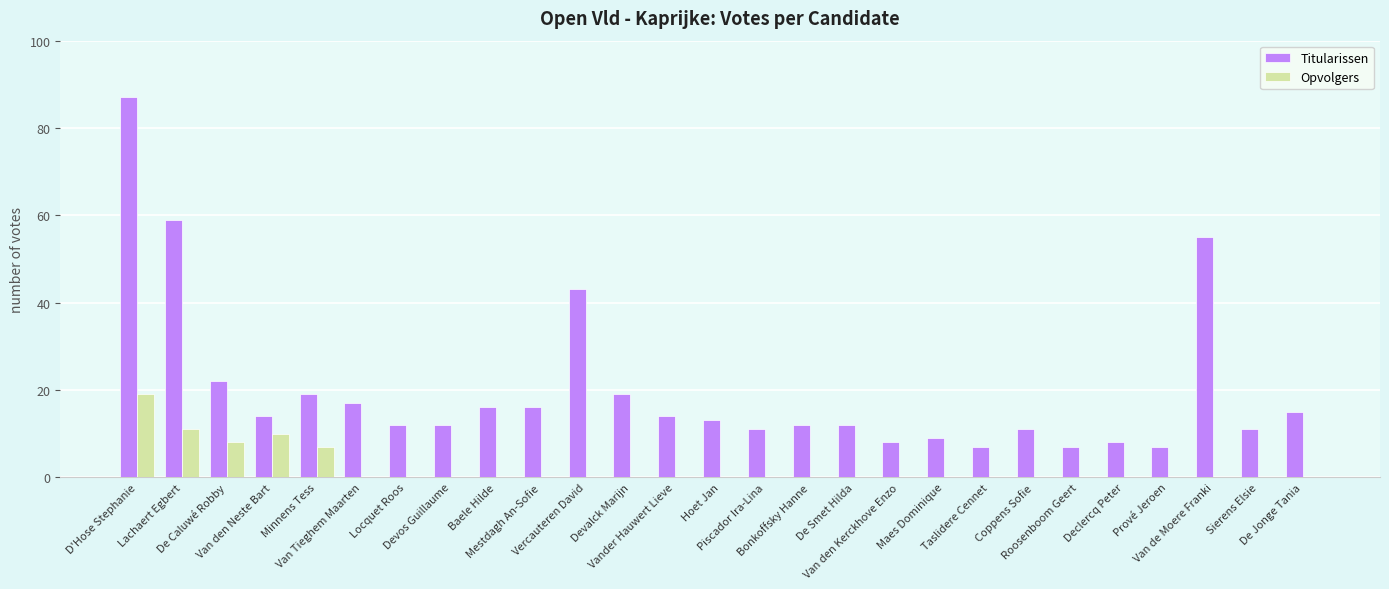

What is the total value across all series at Declercq Peter?

8